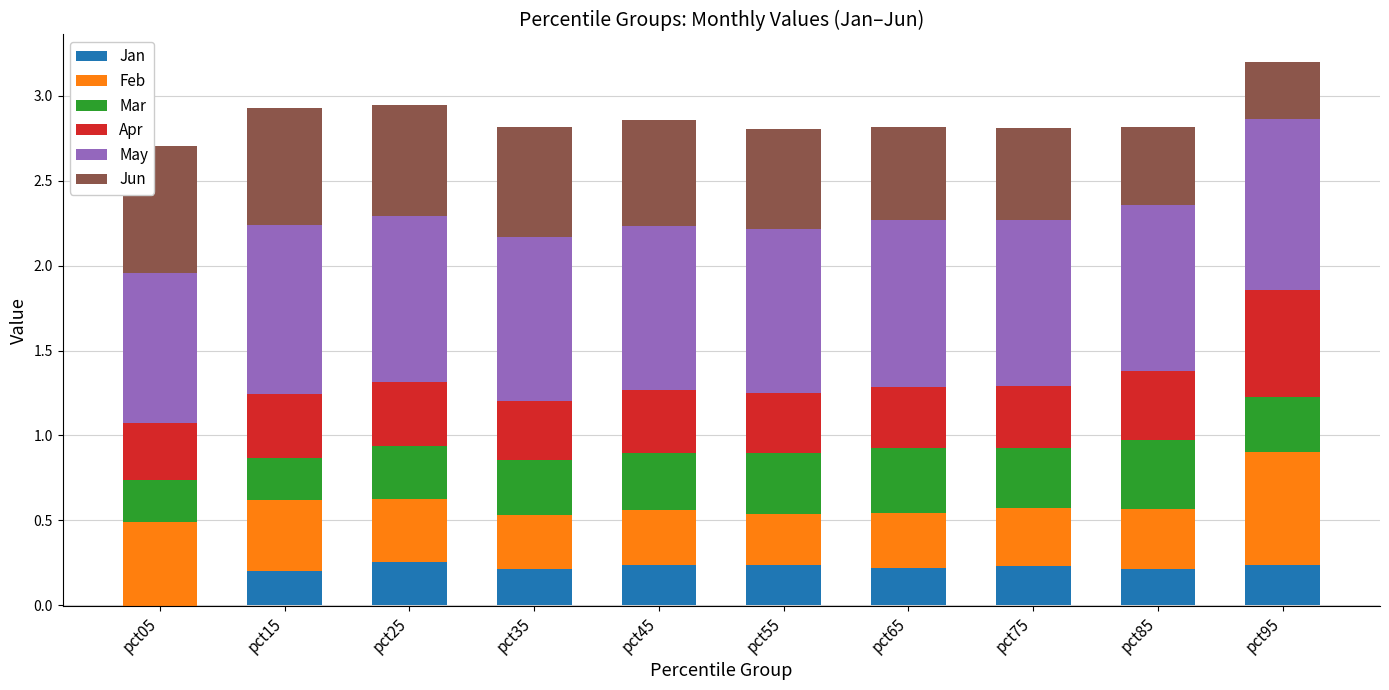

Reading right to left, transcribe all the data shown in this chart.

Jan: 0.2	0.2	0.2	0.2	0.2	0.2	0.2	0.3	0.2	-0.0
Feb: 0.7	0.4	0.3	0.3	0.3	0.3	0.3	0.4	0.4	0.5
Mar: 0.3	0.4	0.4	0.4	0.4	0.3	0.3	0.3	0.2	0.2
Apr: 0.6	0.4	0.4	0.4	0.4	0.4	0.3	0.4	0.4	0.3
May: 1.0	1.0	1.0	1.0	1.0	1.0	1.0	1.0	1.0	0.9
Jun: 0.3	0.5	0.5	0.5	0.6	0.6	0.6	0.7	0.7	0.7